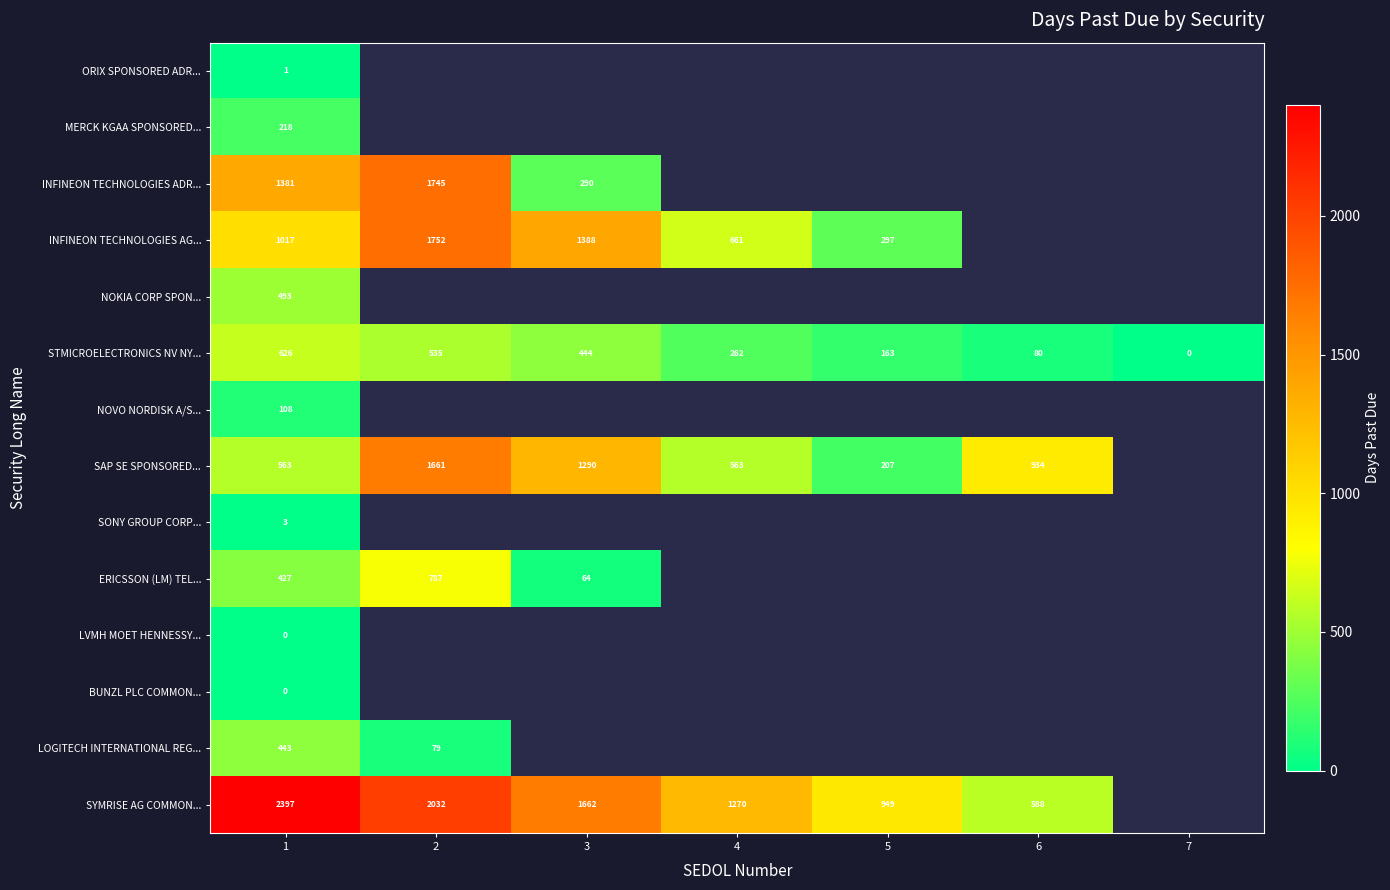

True or false: SYMRISE AG COMMON... has a value of 2032 at 2.

True